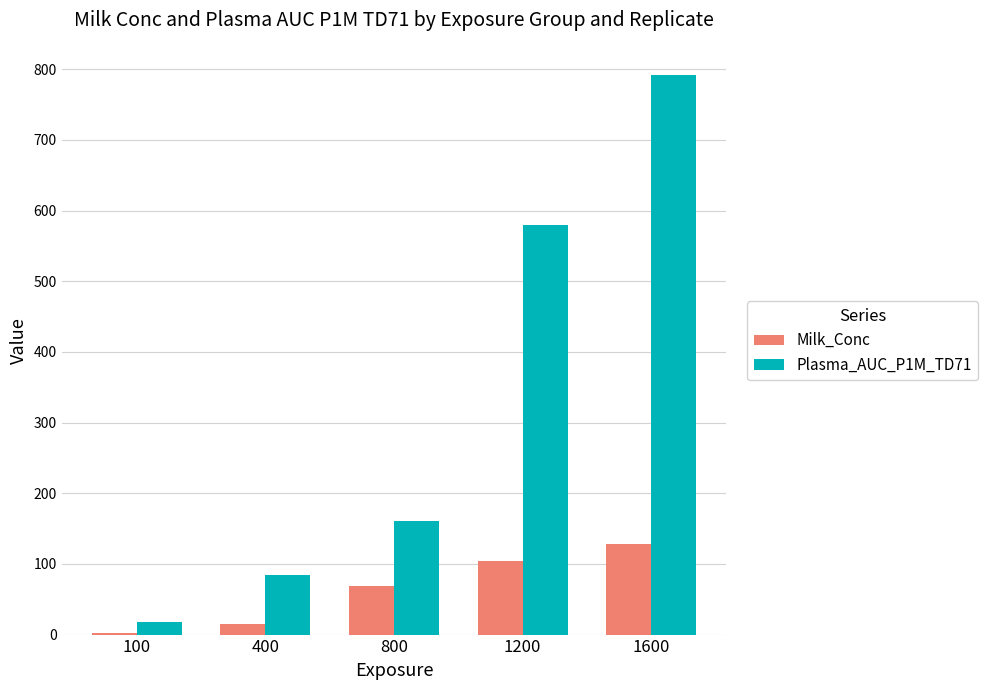

How many groups of bars are there?

5